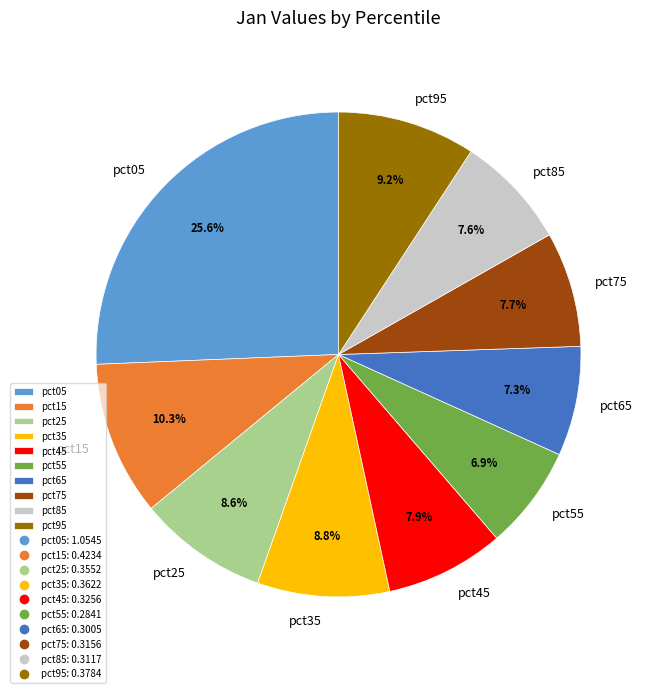

To the nearest percent, what portion does pct95 represent?

9%